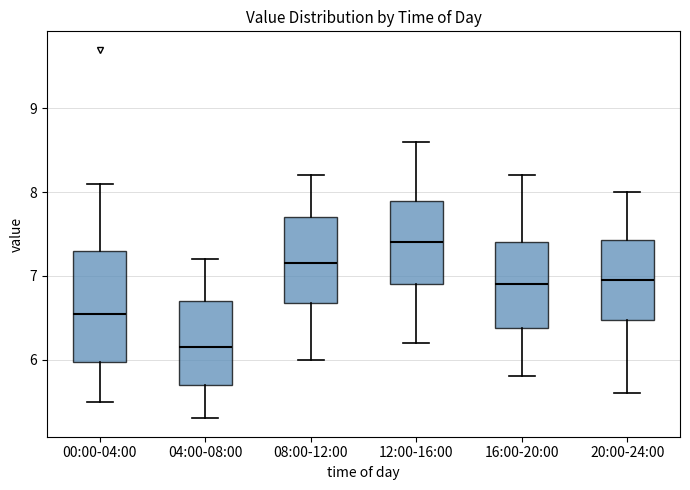

Reading left to right, transcribe this box plot: for each box, give where its median line is, the range the box spans, and where its two whiskers end, as read against the y-axis. The values are not printed on the chart, so give them approximately, as read against the axis.

00:00-04:00: median 6.6, box 6.0 to 7.3, whiskers 5.5 to 8.1
04:00-08:00: median 6.2, box 5.7 to 6.7, whiskers 5.3 to 7.2
08:00-12:00: median 7.2, box 6.7 to 7.7, whiskers 6.0 to 8.2
12:00-16:00: median 7.4, box 6.9 to 7.9, whiskers 6.2 to 8.6
16:00-20:00: median 6.9, box 6.4 to 7.4, whiskers 5.8 to 8.2
20:00-24:00: median 7.0, box 6.5 to 7.4, whiskers 5.6 to 8.0